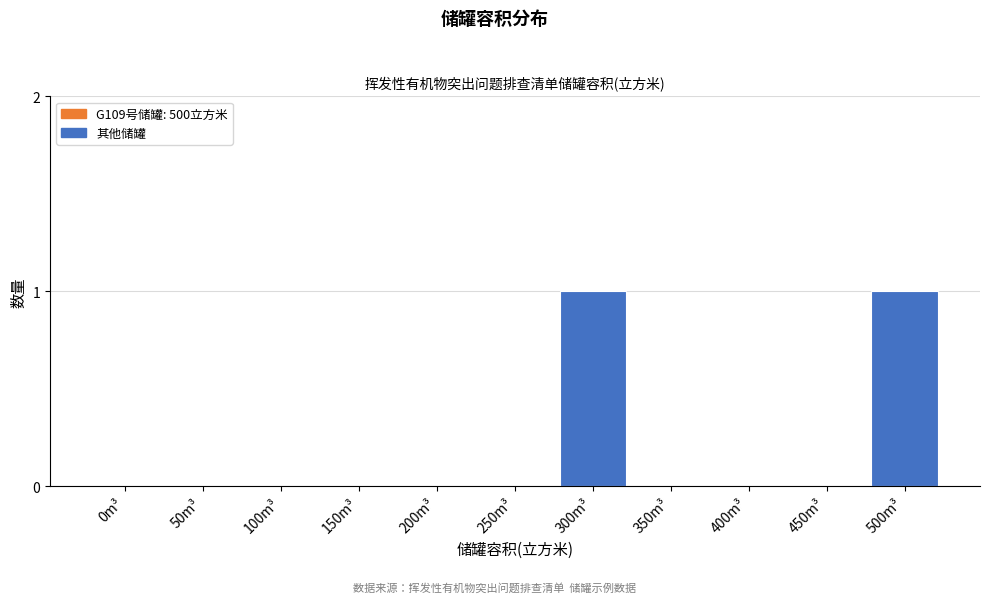

Reading left to right, what are all the values shown in this chart?

0m³=0	50m³=0	100m³=0	150m³=0	200m³=0	250m³=0	300m³=1	350m³=0	400m³=0	450m³=0	500m³=1